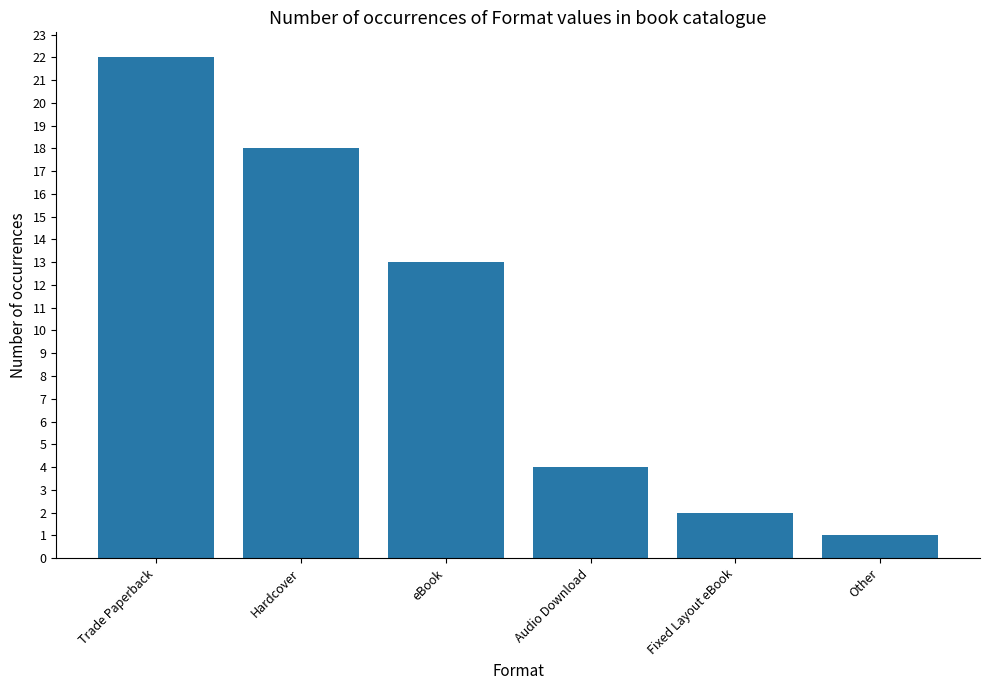

At which label is the value closest to 11?

eBook